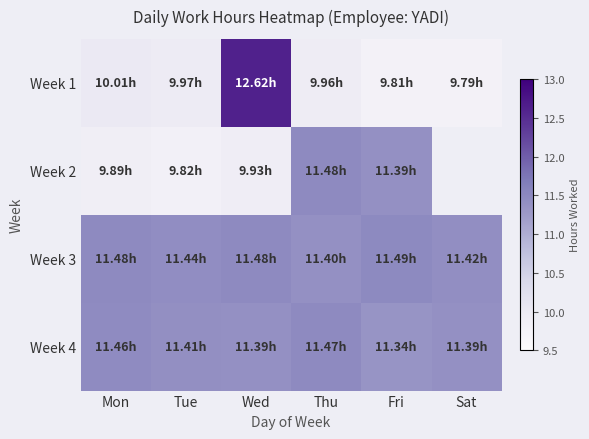

Reading right to left, list all the values displayed in this chart.

Week 1: Sat=9.8	Fri=9.8	Thu=10.0	Wed=12.6	Tue=10.0	Mon=10.0
Week 2: Sat=0.0	Fri=11.4	Thu=11.5	Wed=9.9	Tue=9.8	Mon=9.9
Week 3: Sat=11.4	Fri=11.5	Thu=11.4	Wed=11.5	Tue=11.4	Mon=11.5
Week 4: Sat=11.4	Fri=11.3	Thu=11.5	Wed=11.4	Tue=11.4	Mon=11.5